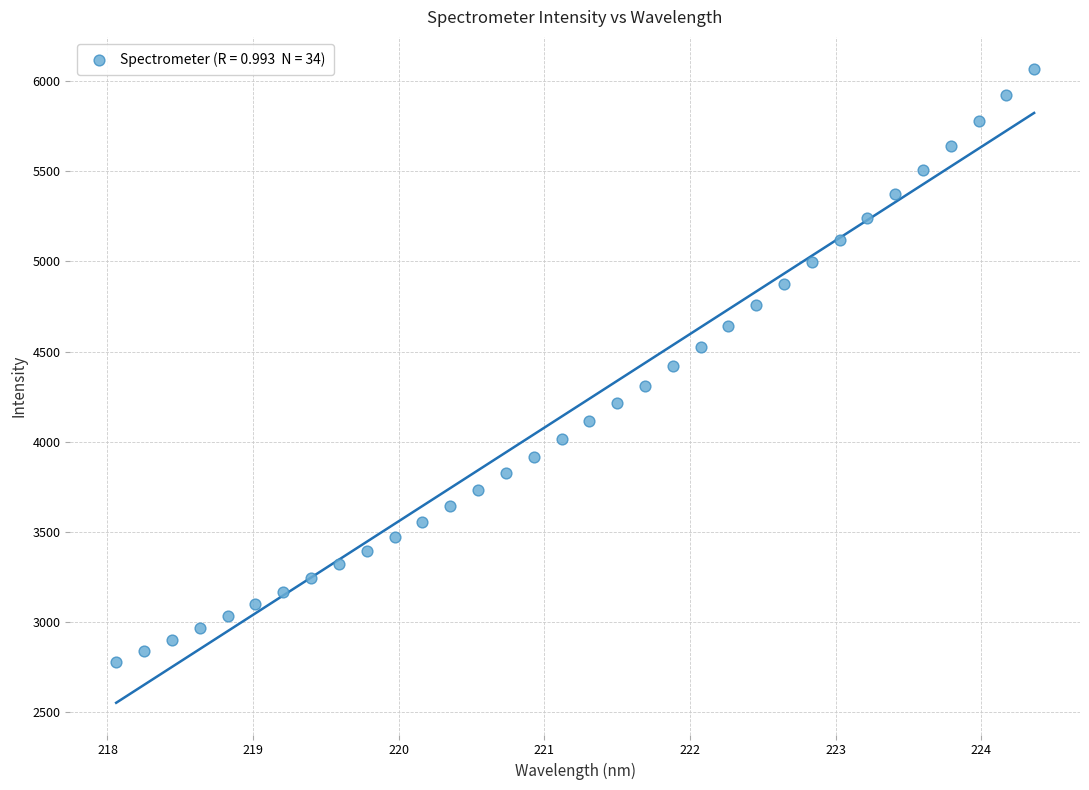

What is the range of Y values (max minus min)?

3288.6